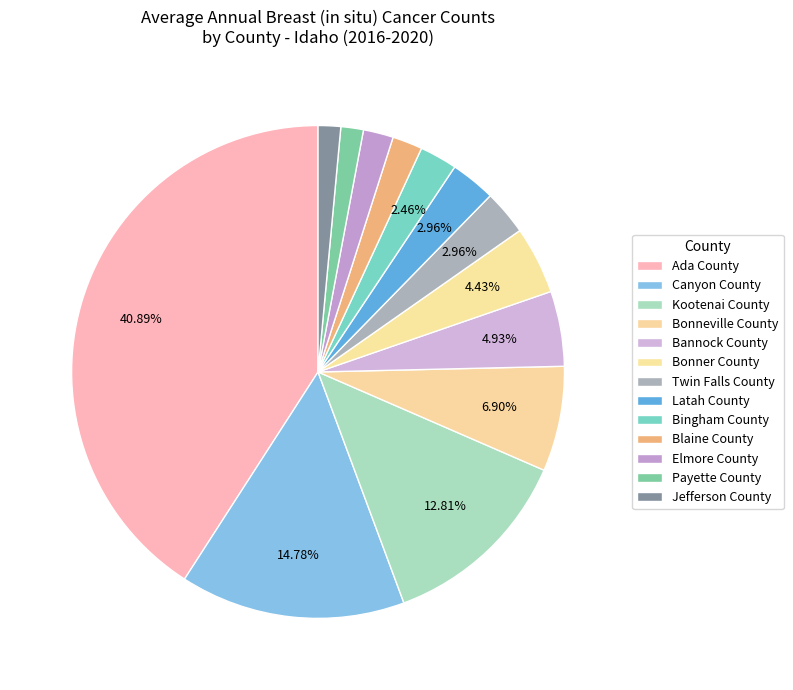

The Canyon County slice represents 15% of the pie. True or false?

True